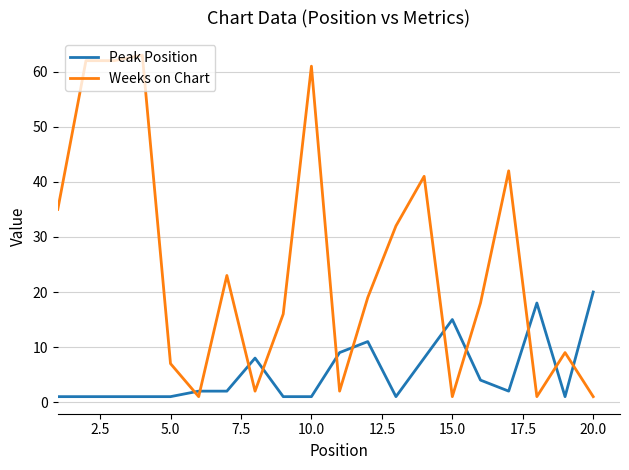

Rank the series by their average value, from highest to lowest.

Weeks on Chart, Peak Position